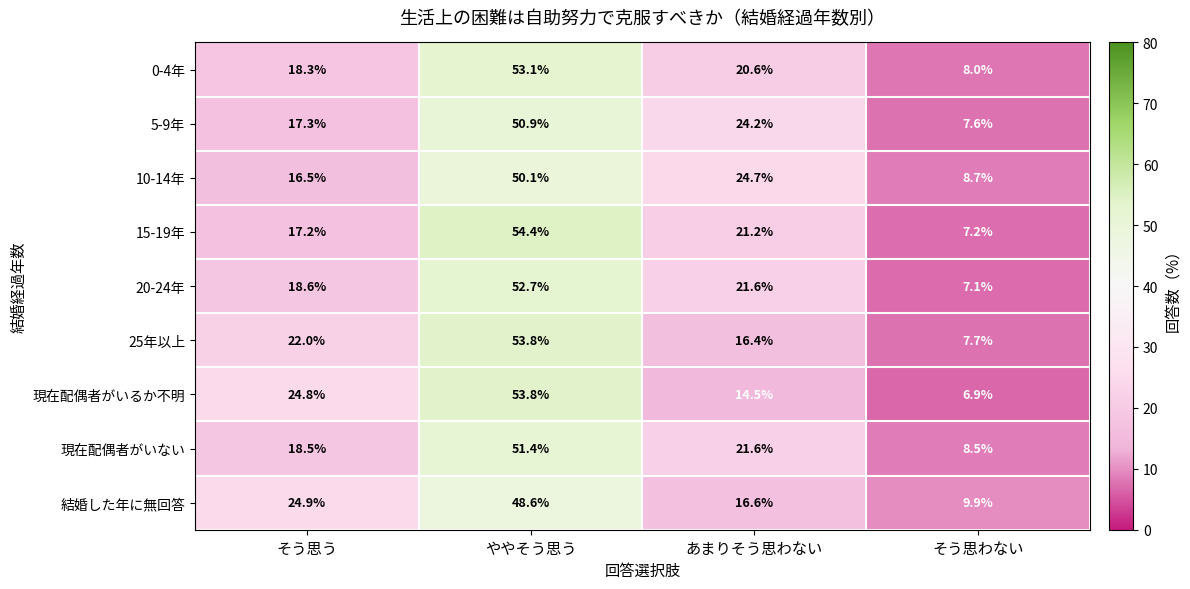

What is the difference between the maximum and minimum values in the 結婚した年に無回答 series?

38.7